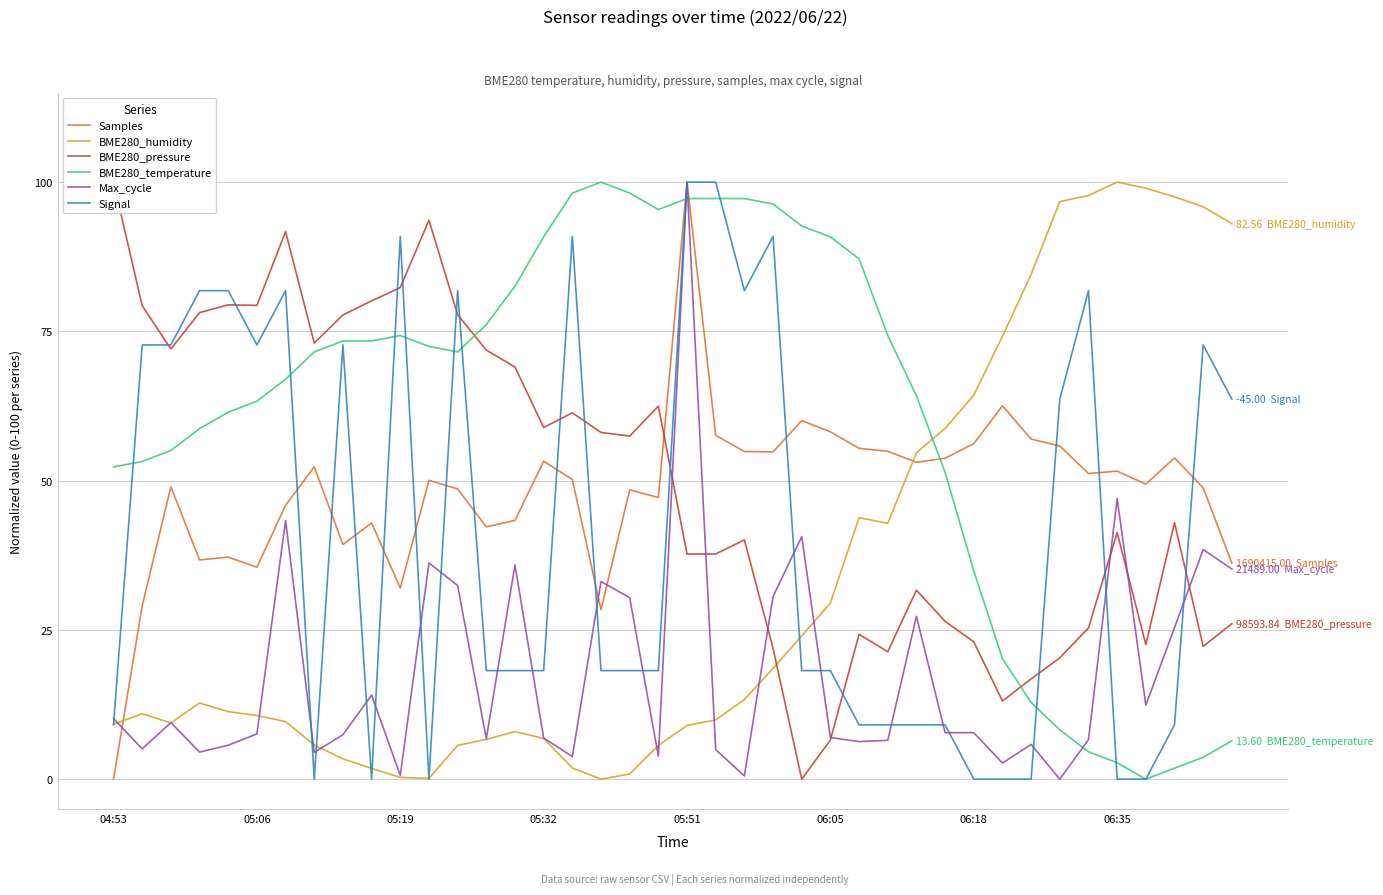

True or false: Samples and BME280_temperature cross at least once.

True